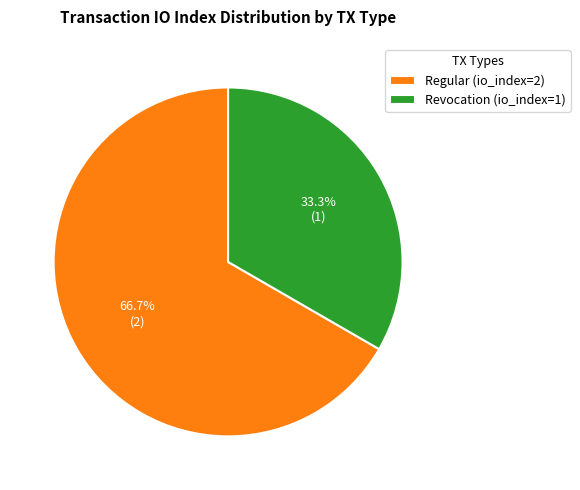

What is the total percentage of Revocation (io_index=1) and Regular (io_index=2)?

100.0%